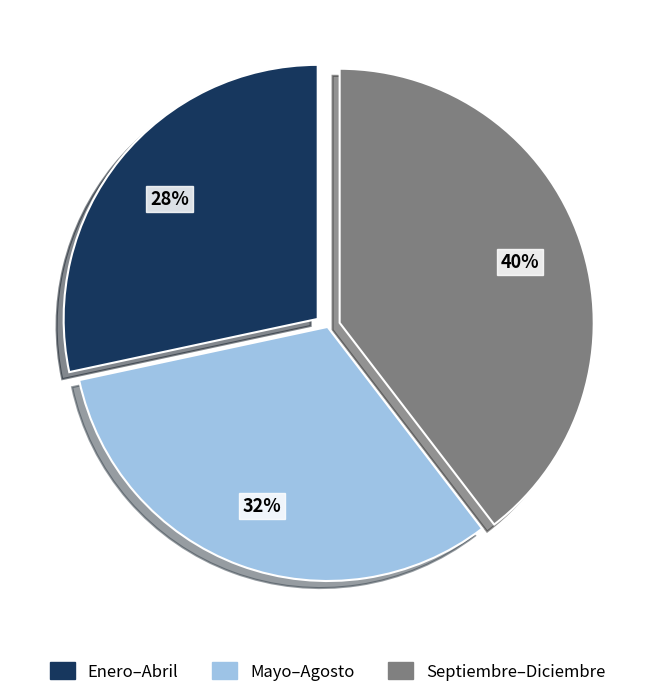

To the nearest percent, what is the average slice percentage?

33%